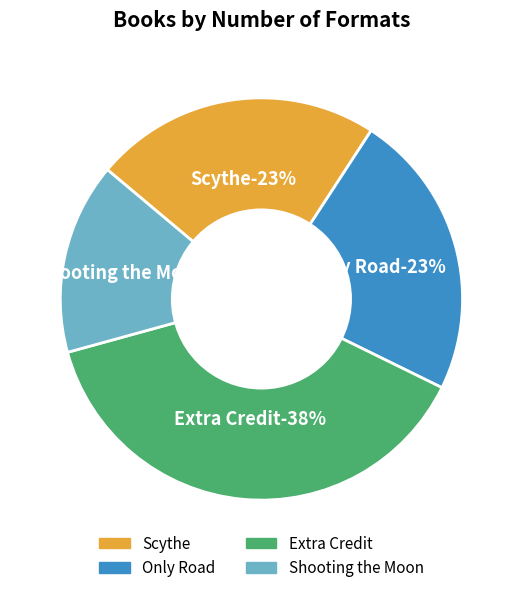

What percentage is the Shooting the Moon slice, to the nearest percent?

15%